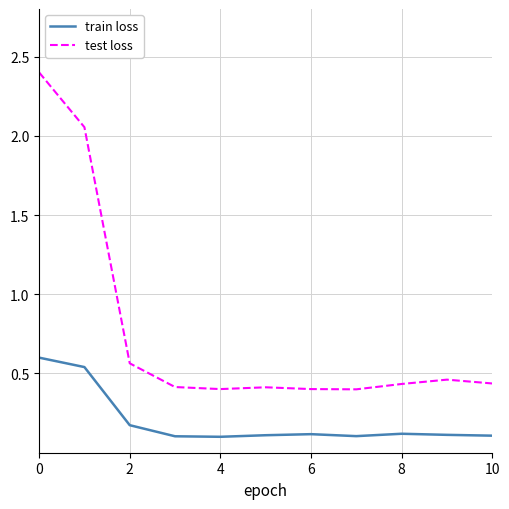

How many series are shown in this chart?

2